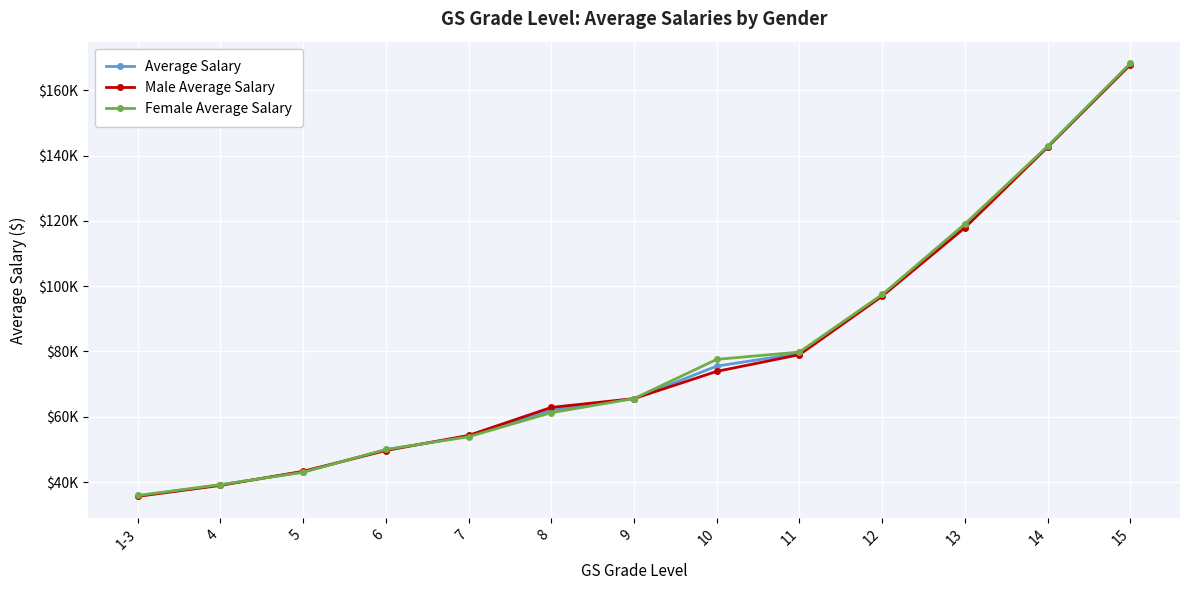

What is the sum of all Female Average Salary values?

1033719.0